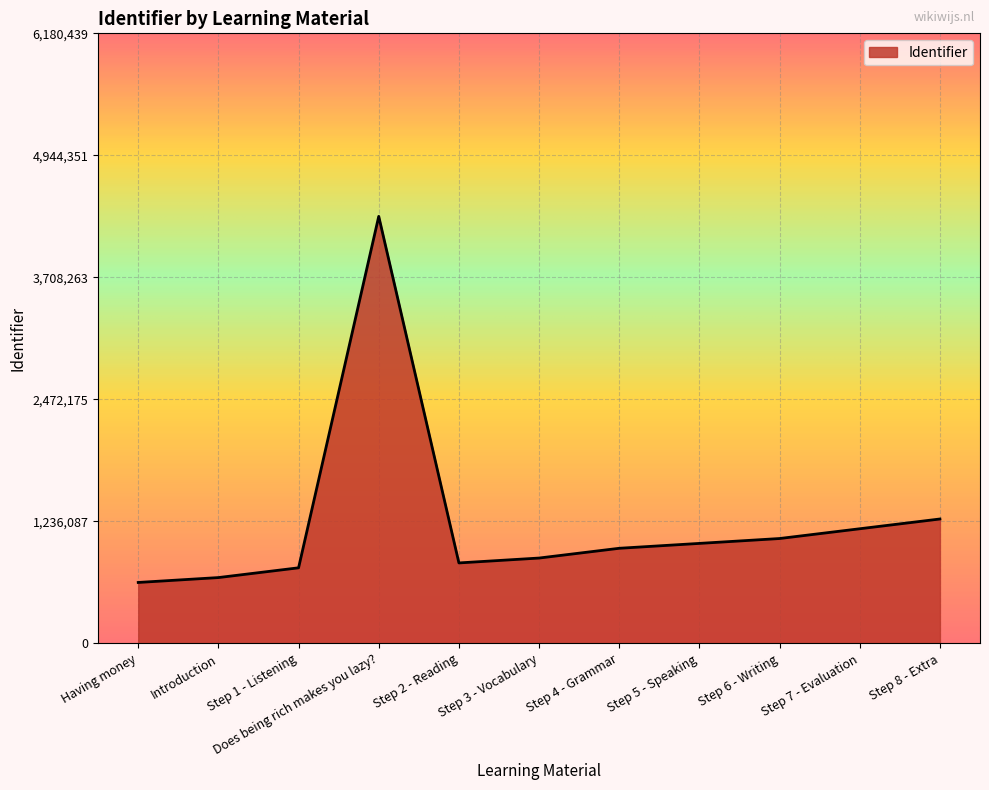

At which category does the data reach its first local peak?

Does being rich makes you lazy?